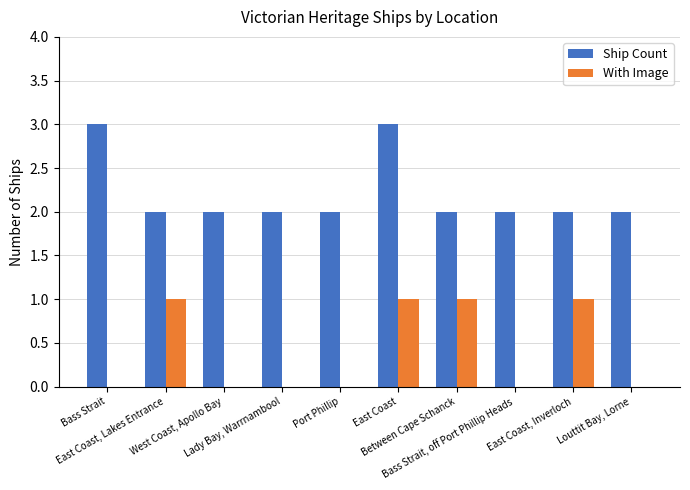

Count the Ship Count values in the range 2 to 3.

10